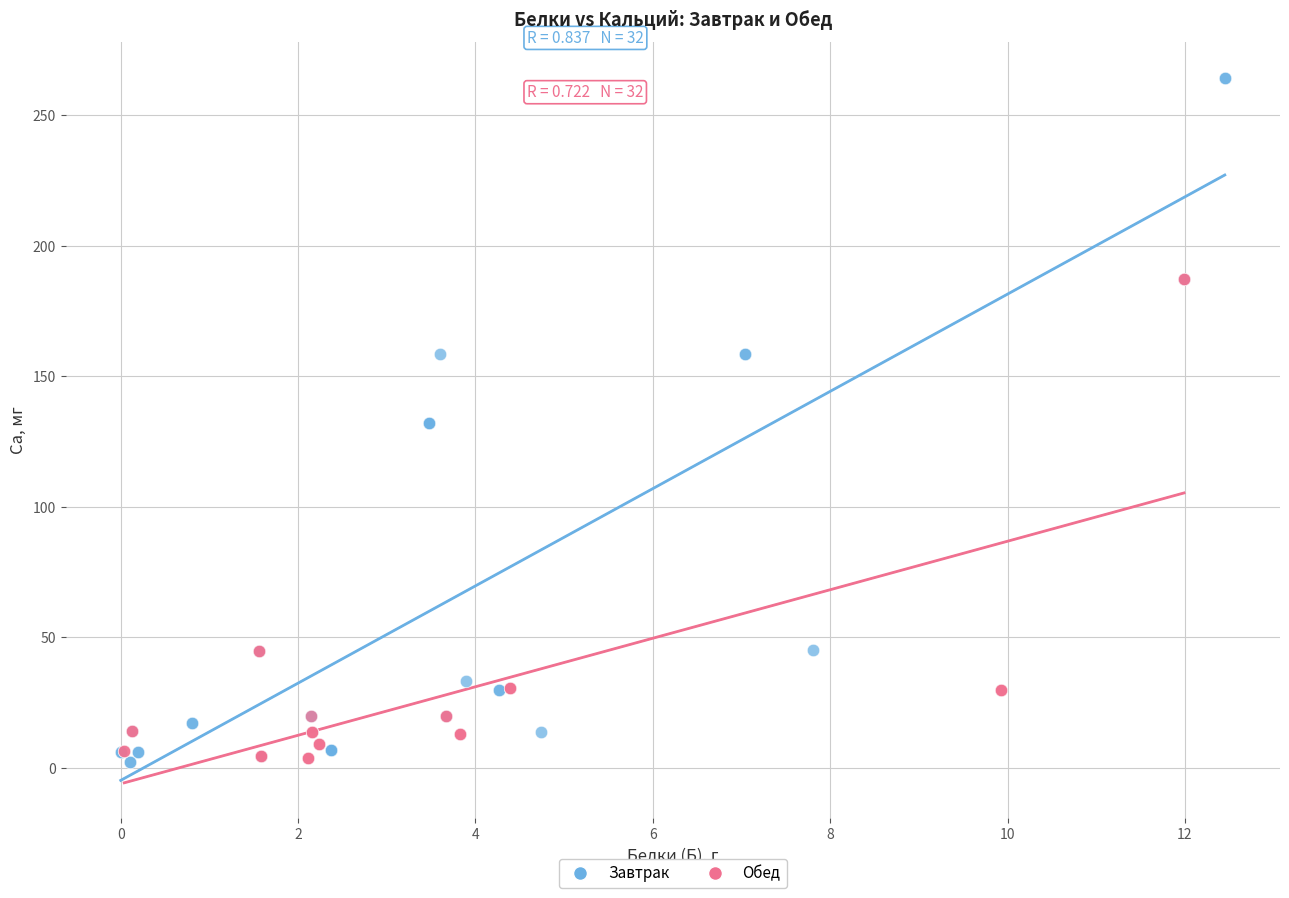

What are all the series names shown in the legend?

Завтрак, Обед